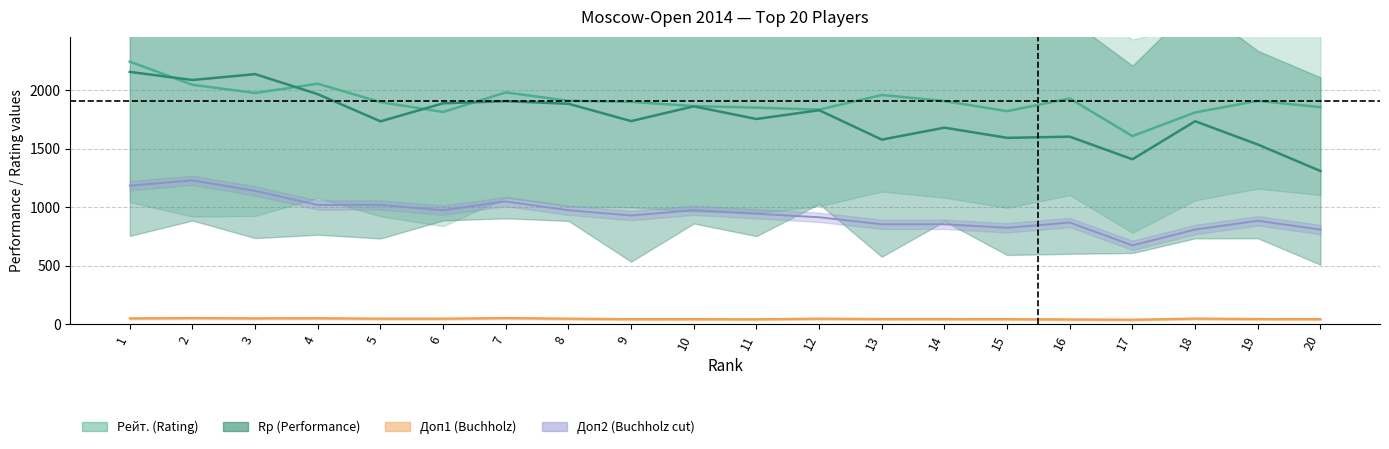

Which series has the largest range (max minus min)?

Rp